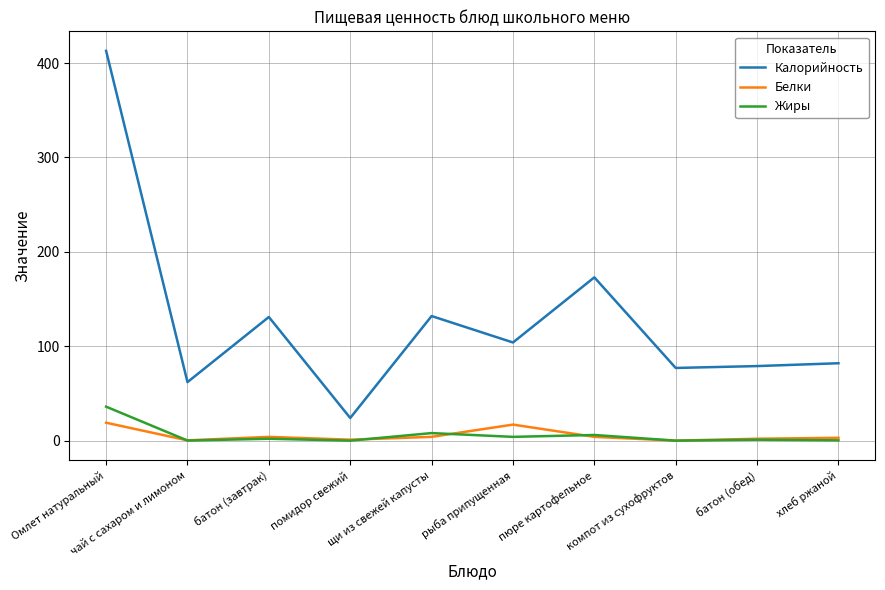

Which series has the largest total across all categories?

Калорийность